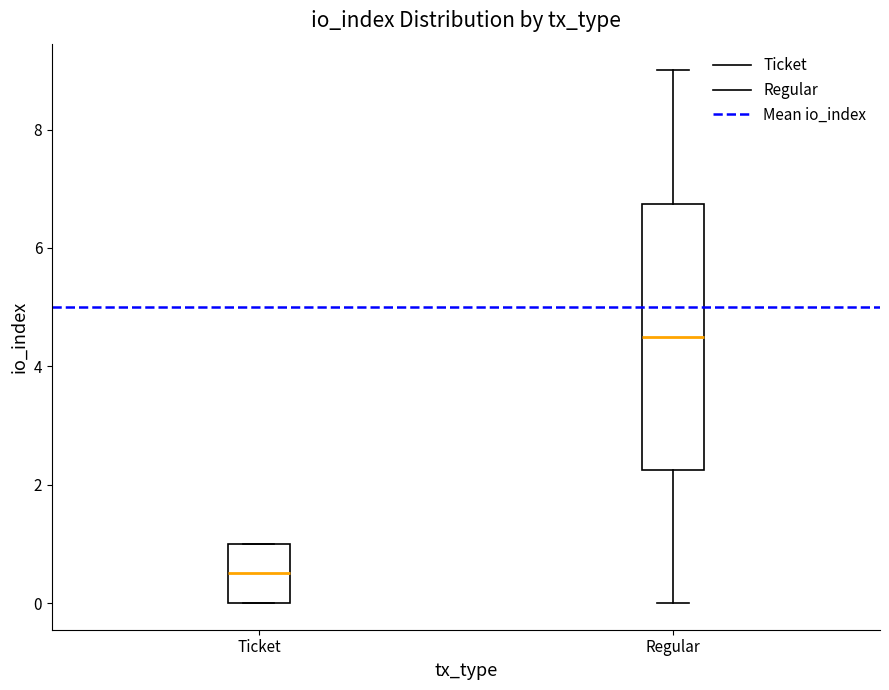

Where is the lower edge of the box for Ticket on the y-axis? The values are not printed on the chart, so give them approximately, as read against the axis.

0.0